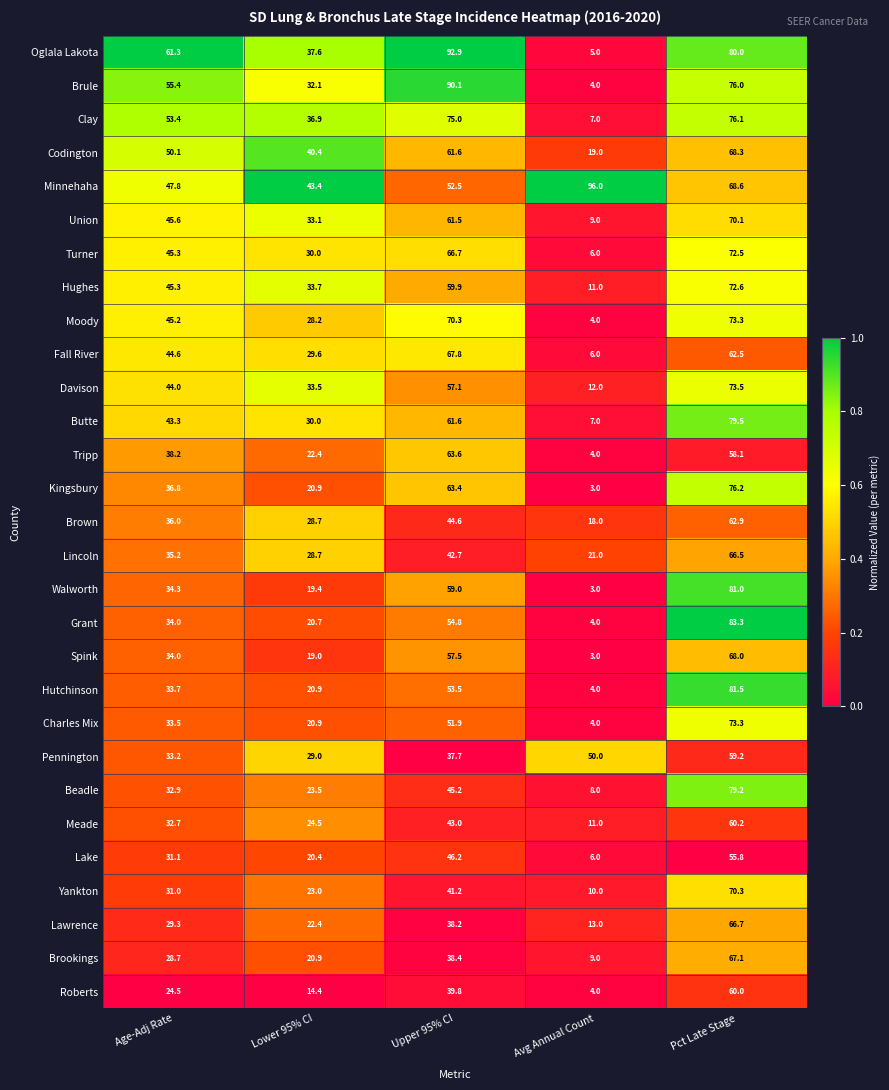

Rank the categories by Spink value from highest to lowest.

Pct Late Stage, Upper 95% CI, Age-Adj Rate, Lower 95% CI, Avg Annual Count